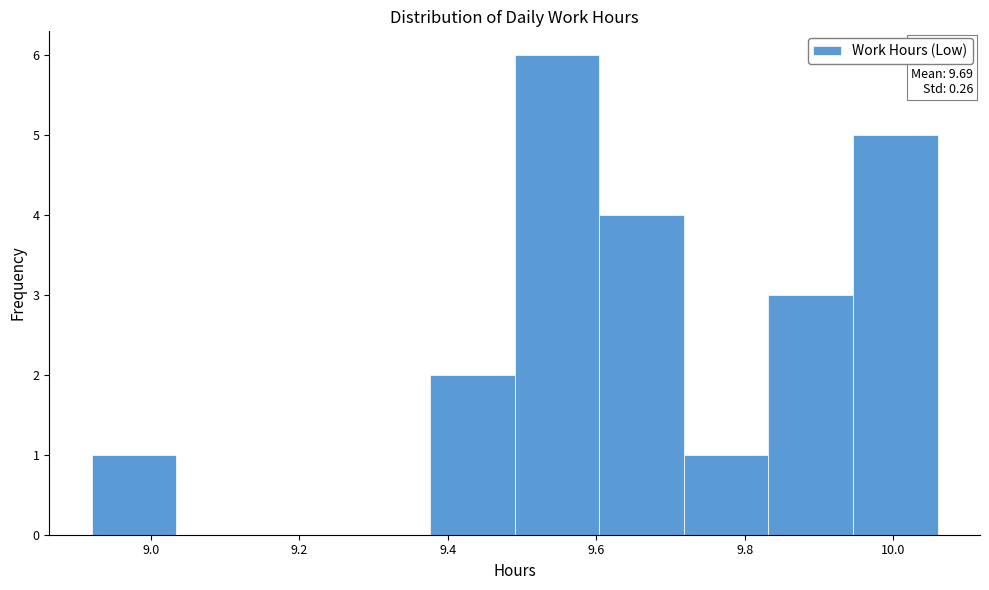

Over which range of the x-axis is the bar tallest?

9.490 to 9.604